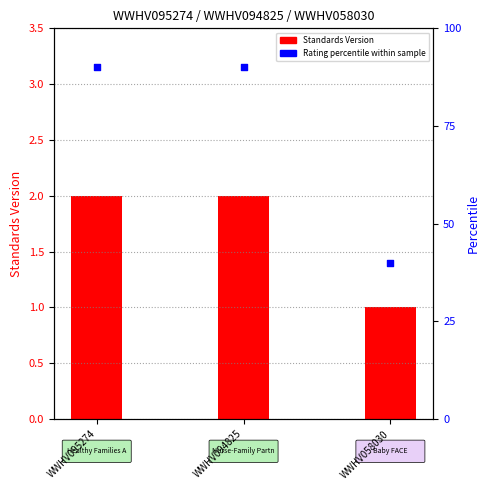

What is the total value across all series at WWHV095274?

92